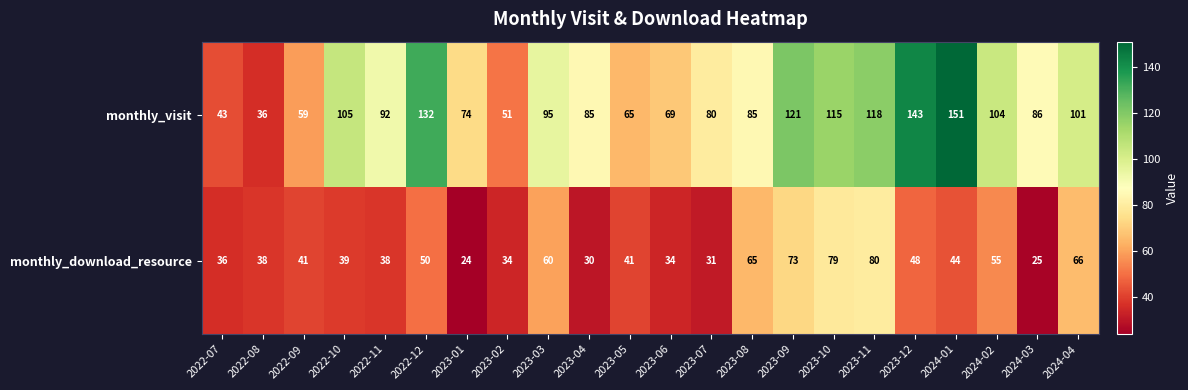

What is the maximum value for monthly_download_resource?

80